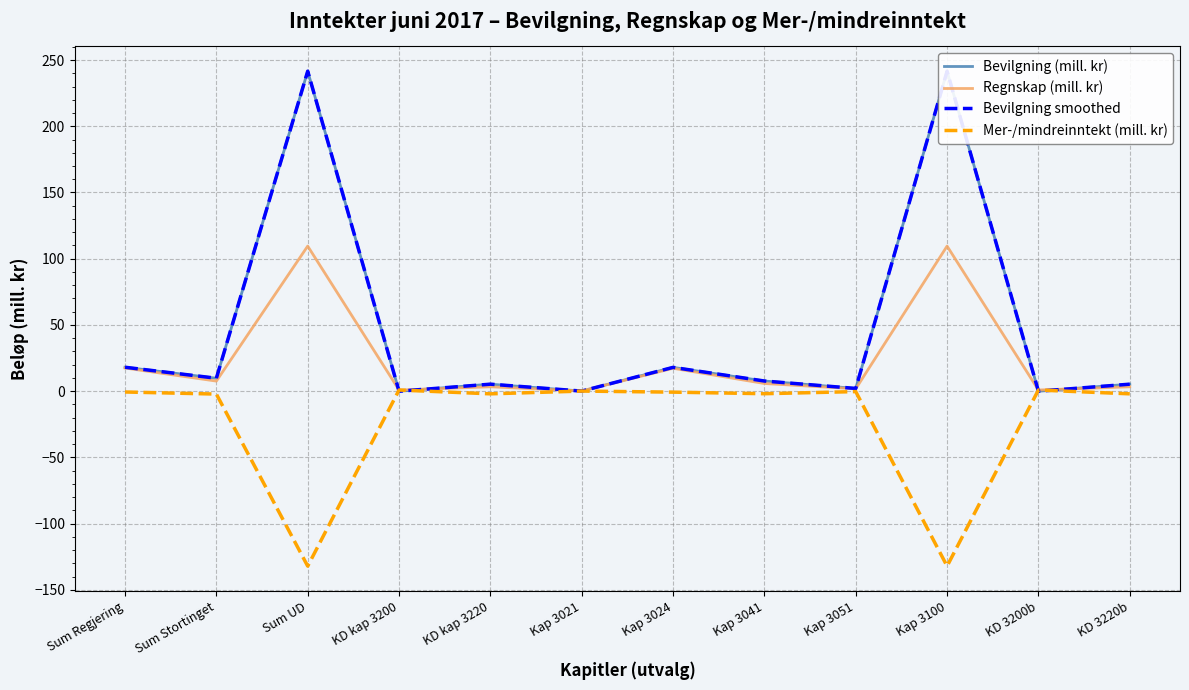

Is the value of Regnskap (mill. kr) at KD kap 3220 greater than the value of Bevilgning (mill. kr) at Kap 3041?

No